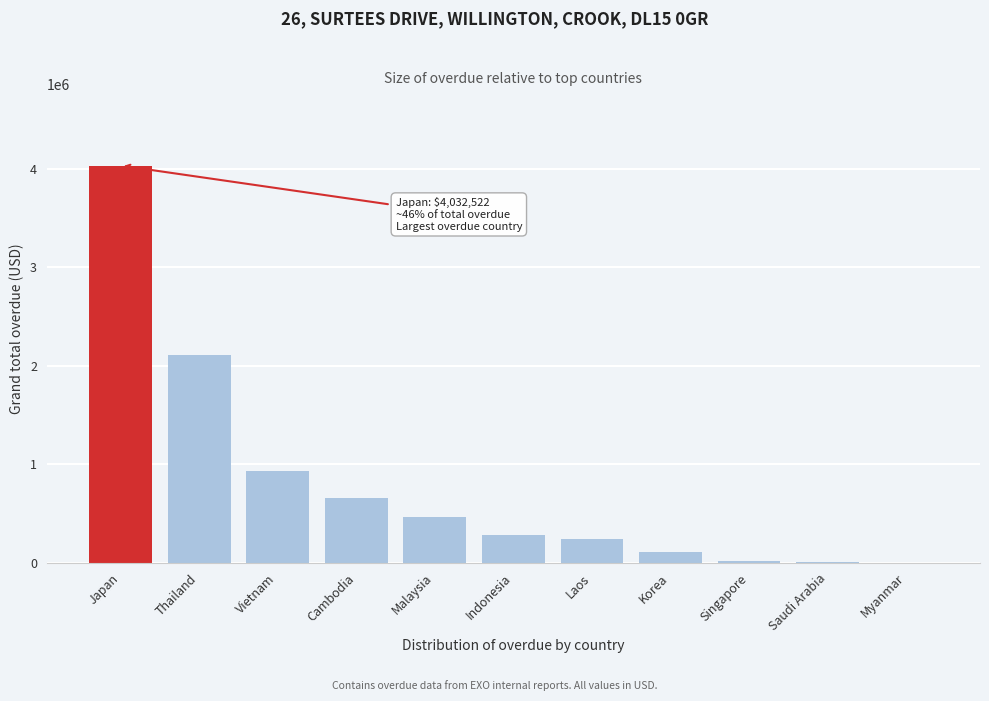

What is the sum of the values at Malaysia and Korea?

575148.4